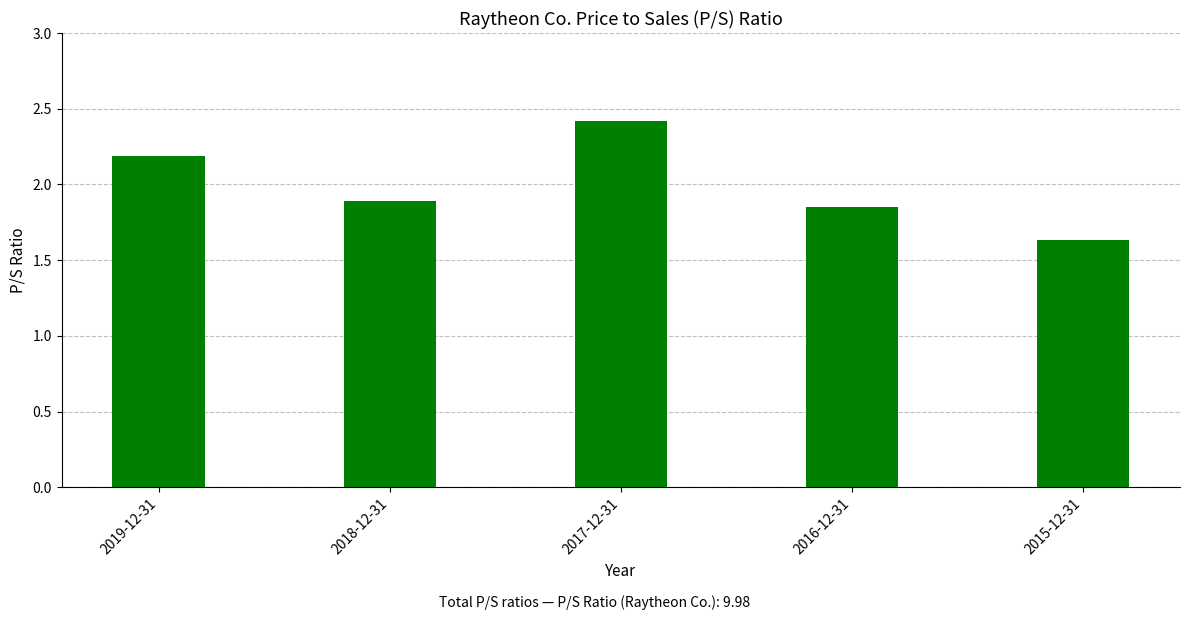

The value at 2015-12-31 is 0.3. True or false?

False